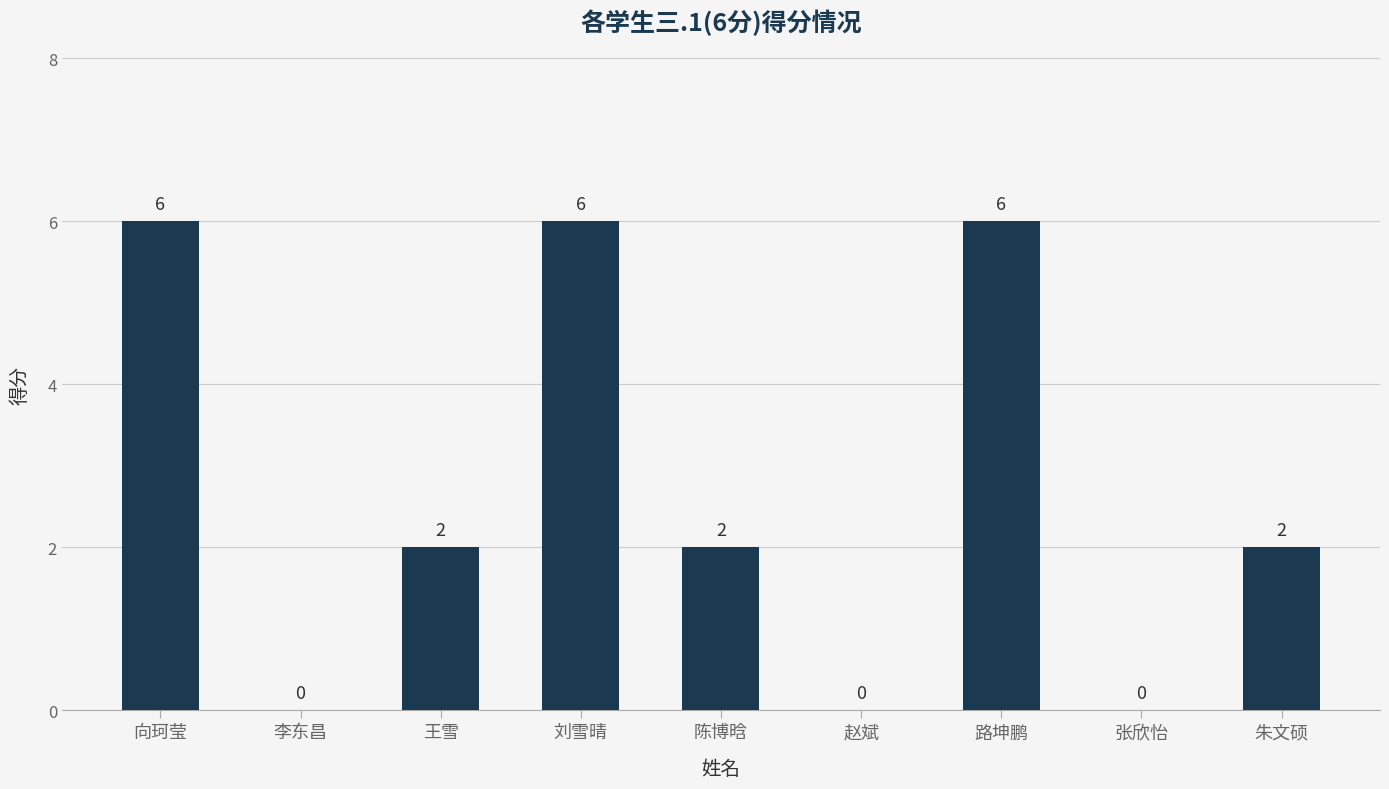

Count the values in the range 0 to 6.

9